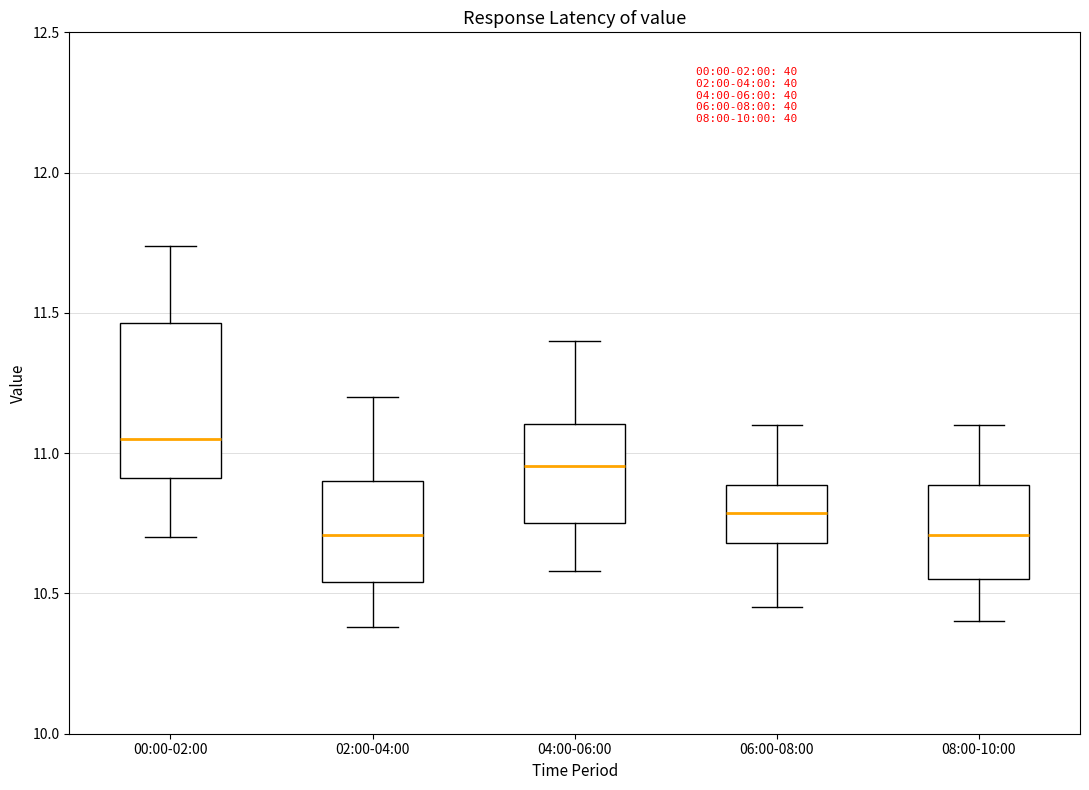

Which box is the tallest, from its lower edge to its upper edge?

00:00-02:00